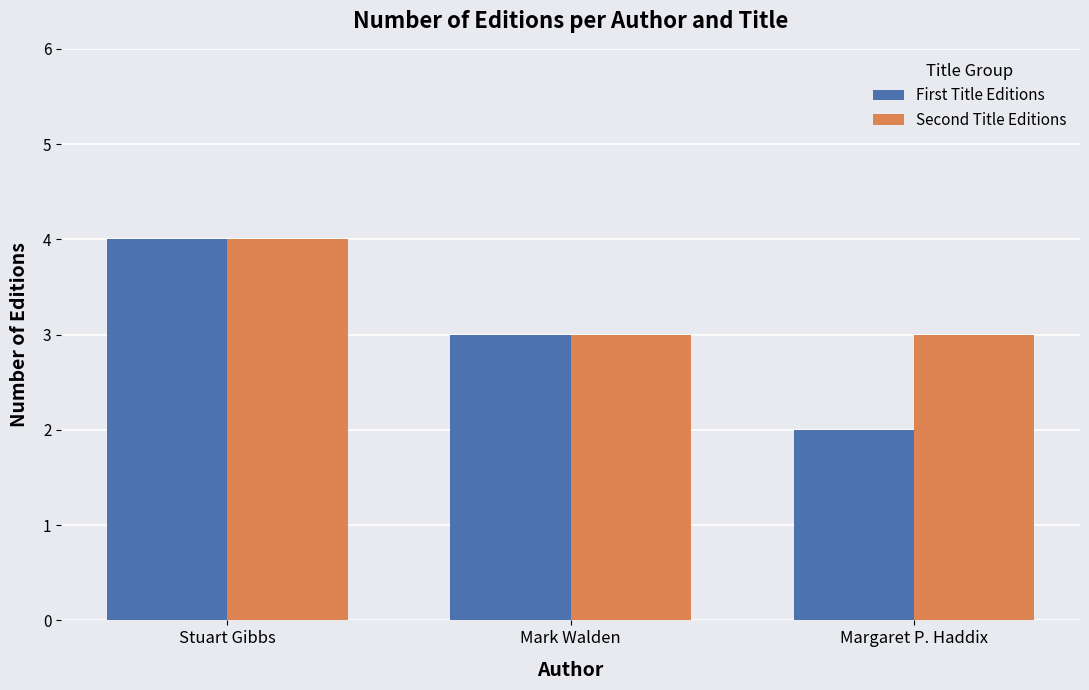

At which label is First Title Editions closest to 3?

Mark Walden